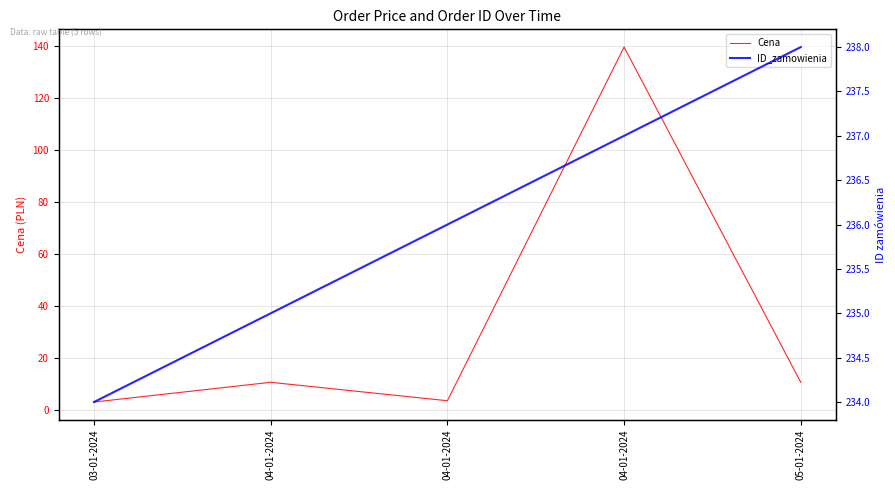

True or false: Cena and ID_zamowienia cross at least once.

False